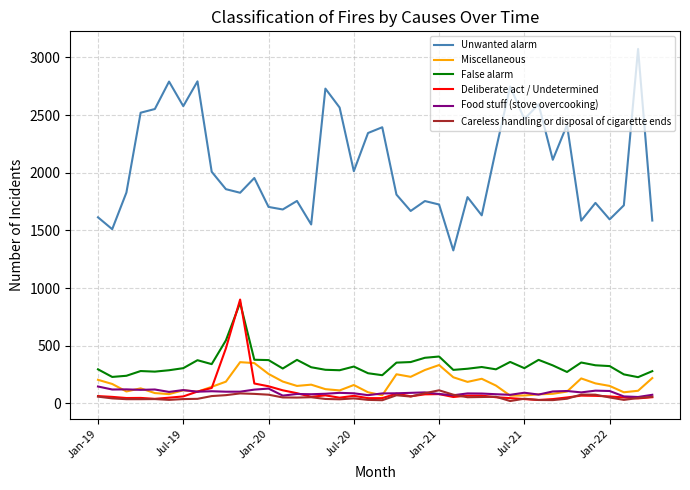

True or false: False alarm and Food stuff (stove overcooking) intersect in this chart.

False